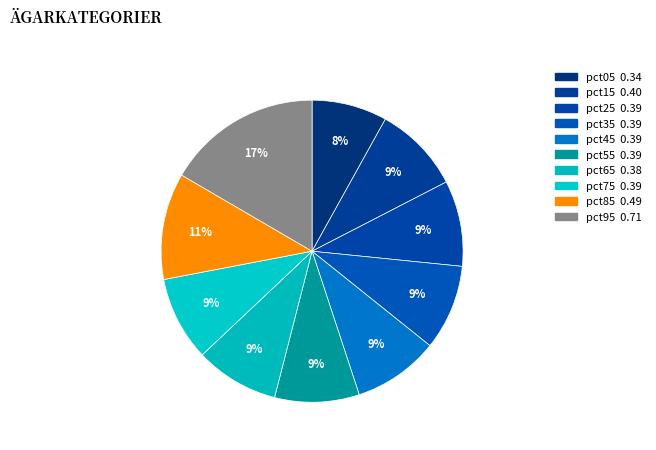

How many segments does this pie chart have?

10